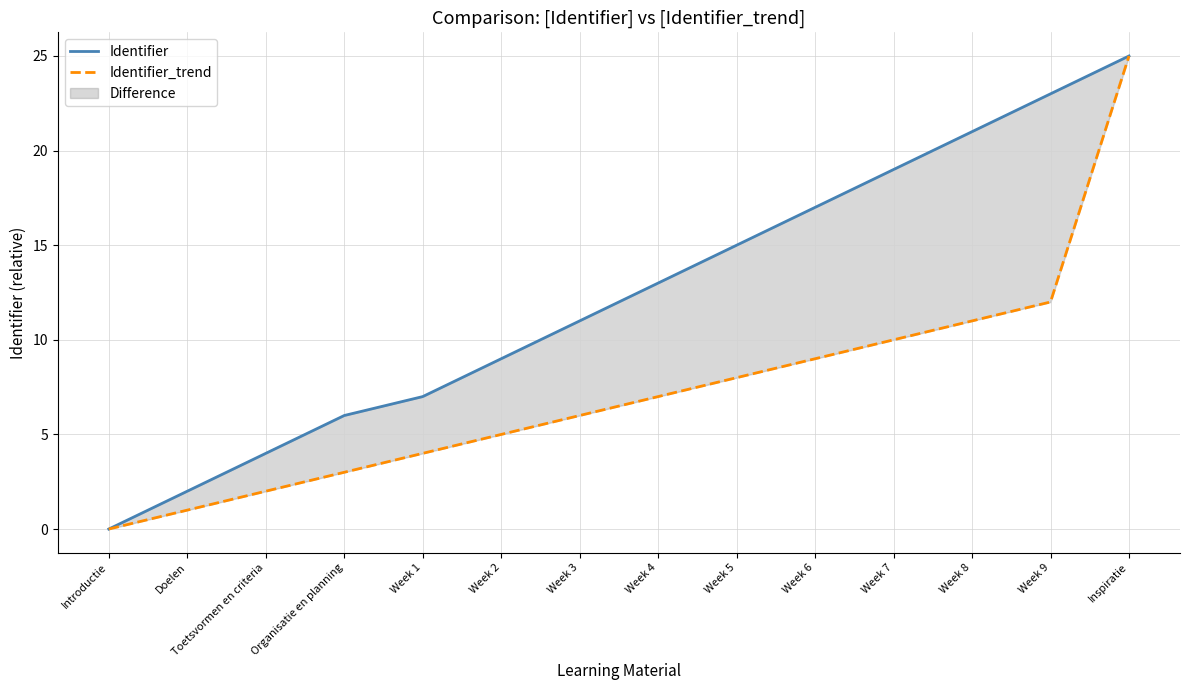

List the series in order of their overall mean, lowest first.

Identifier_trend, Identifier